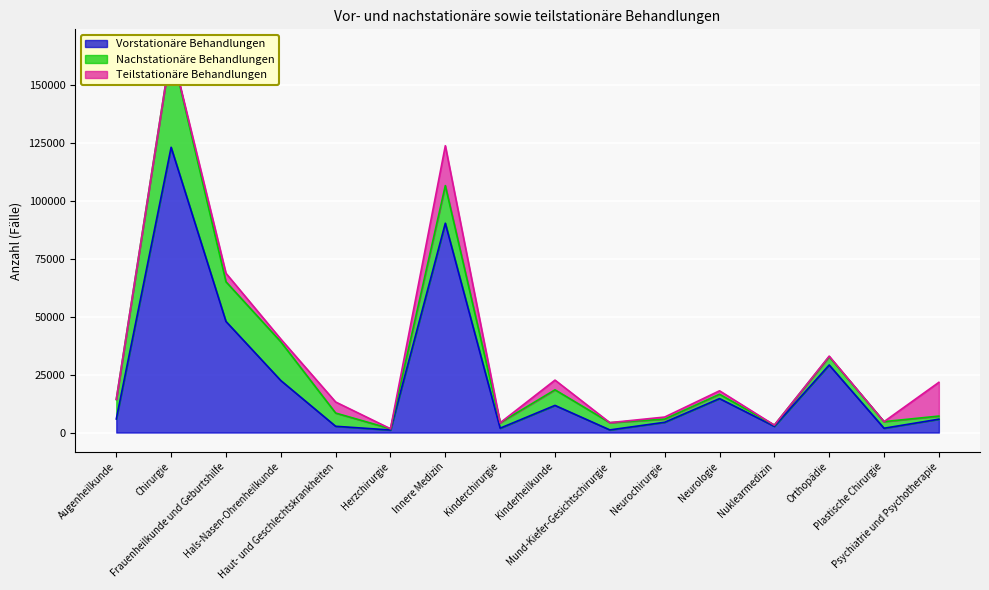

What is the total value across all series at Hals-Nasen-Ohrenheilkunde?

40376